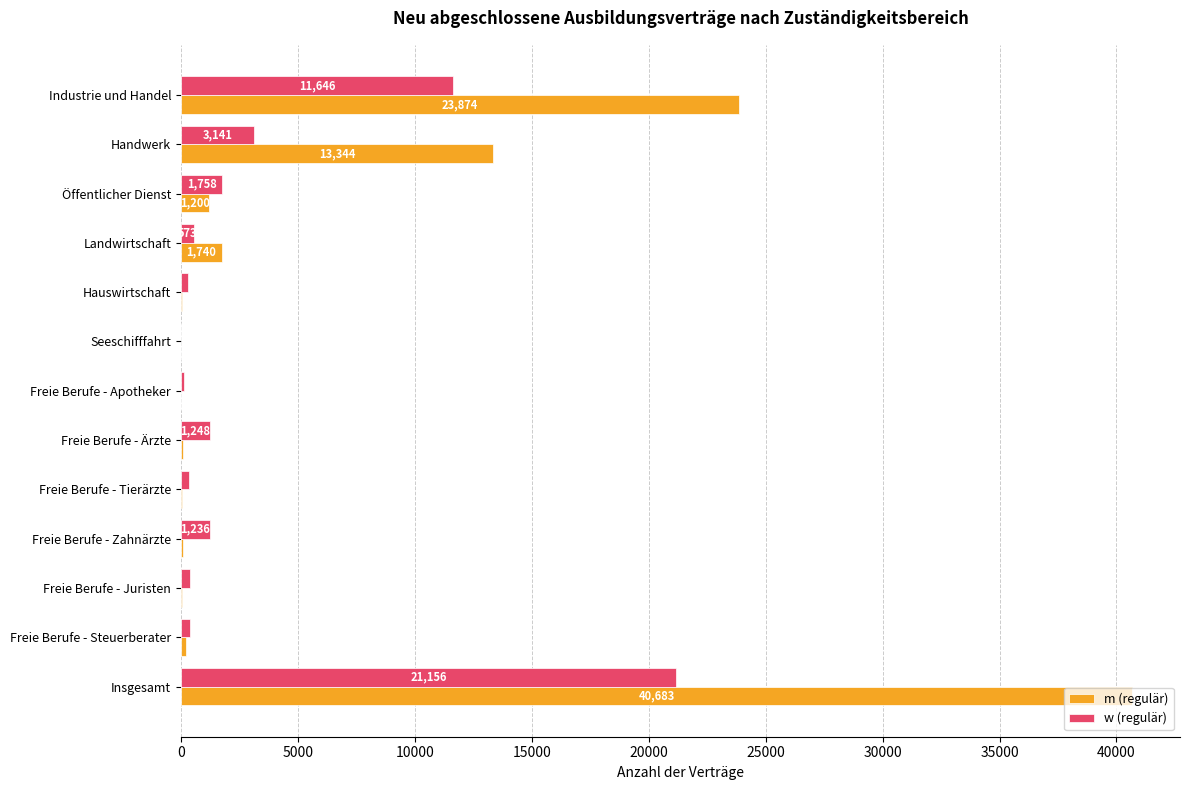

What is the sum of all m (regulär) values?

81363